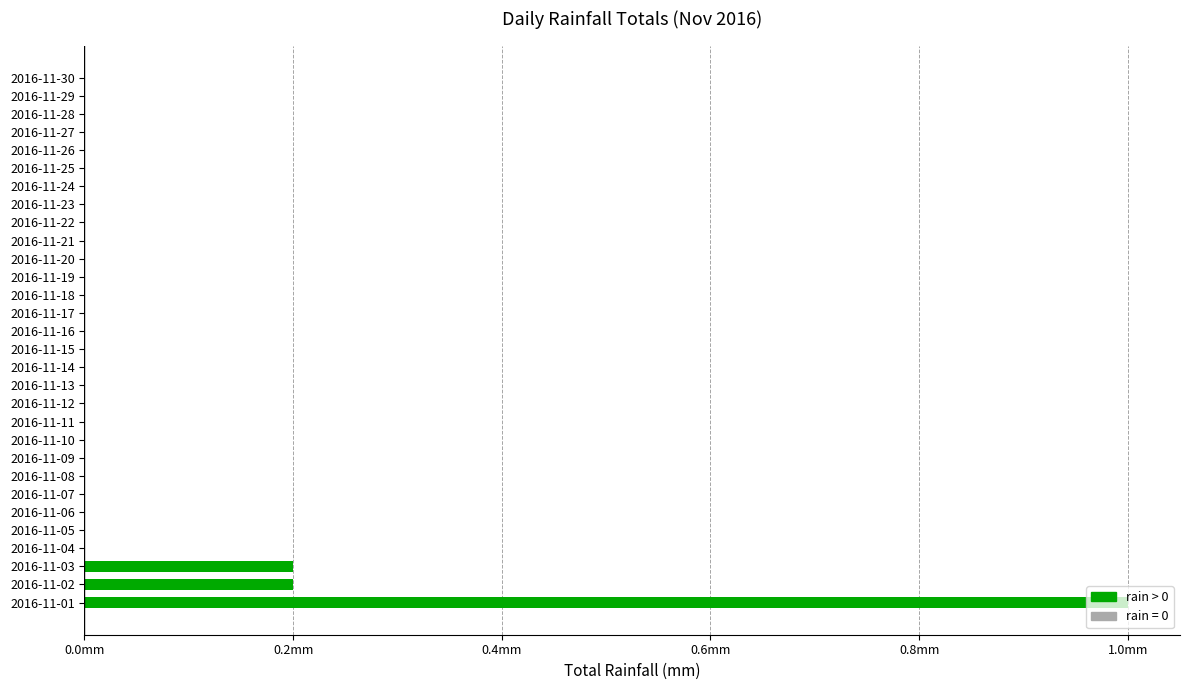

Are the bars horizontal?

Yes